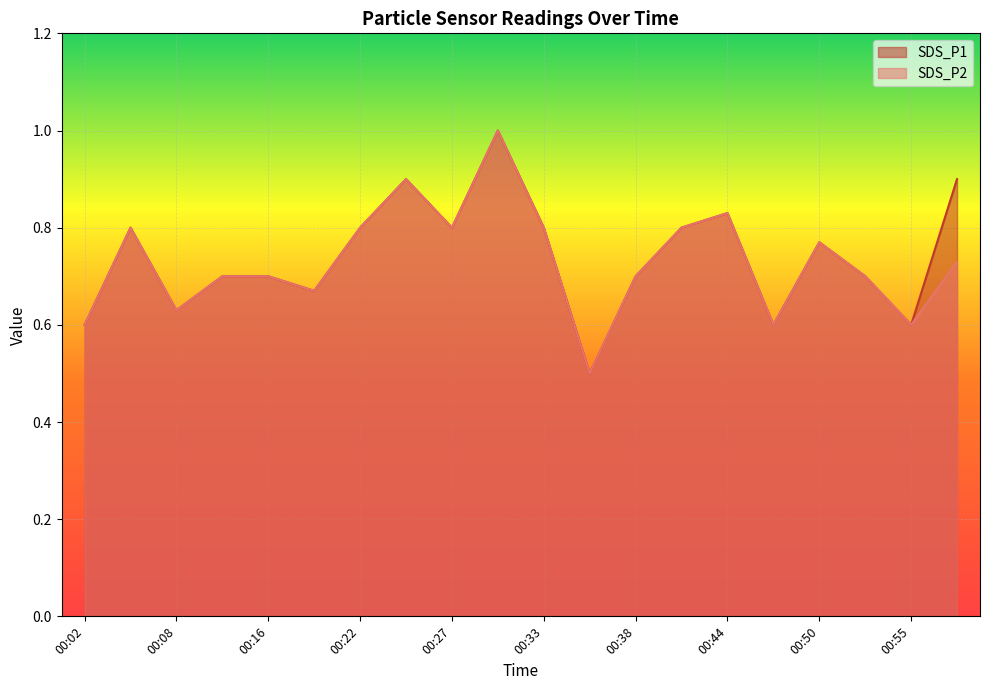

How many interior local peaks does the SDS_P2 series have?

5